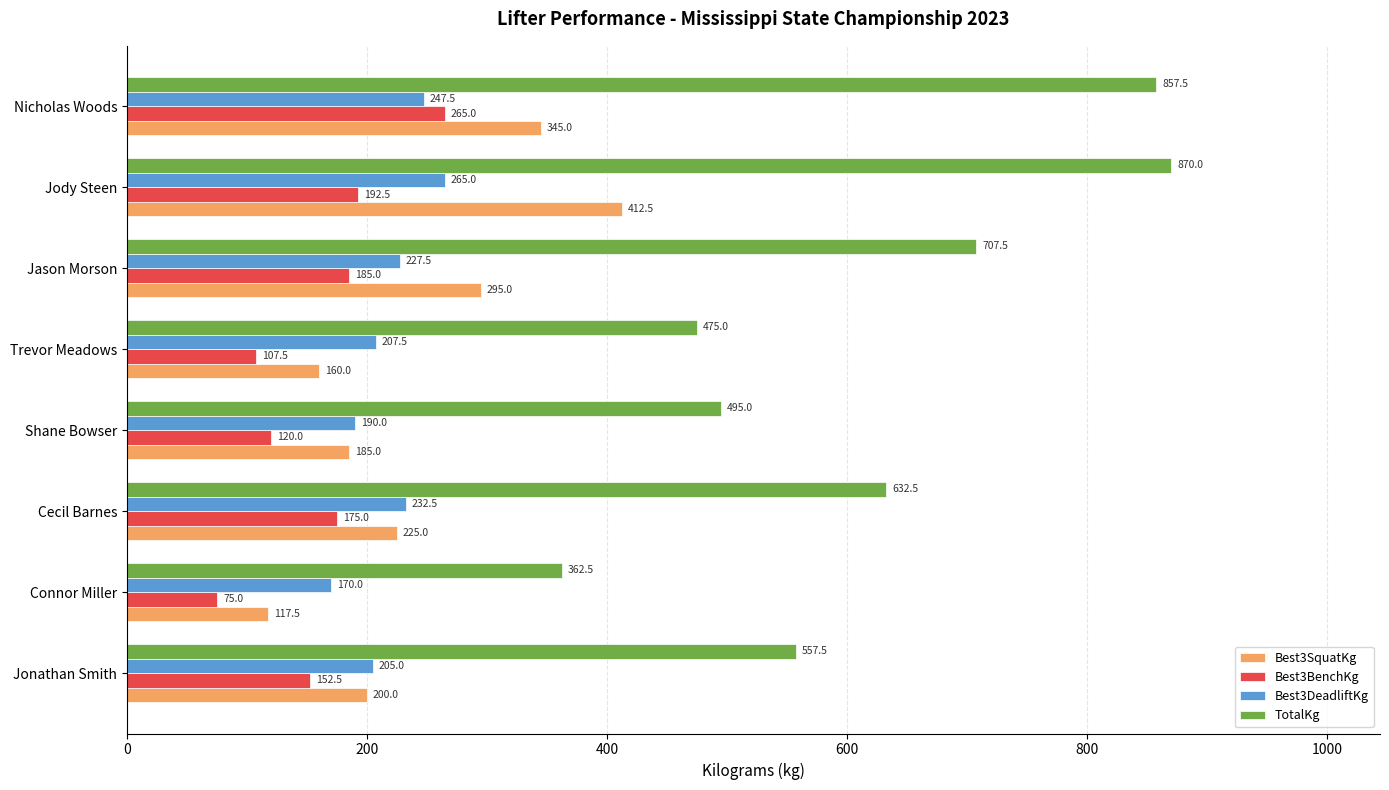

How many data points in Best3DeadliftKg are less than 227?

4